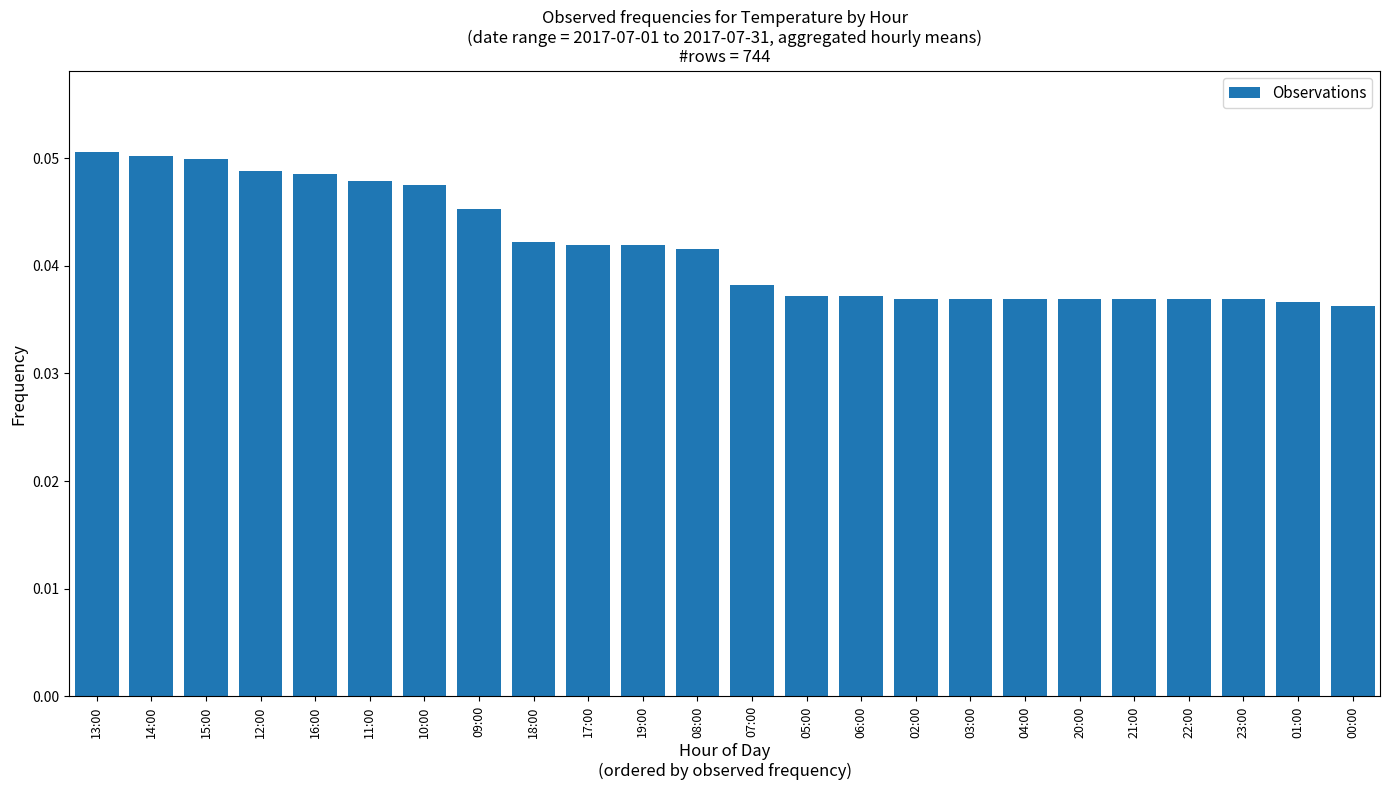

Are the bars grouped side by side (vs. stacked)?

No